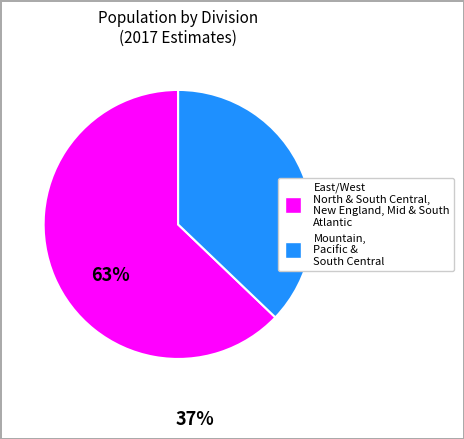

Which slice is the smallest?

Mountain, Pacific & South Central